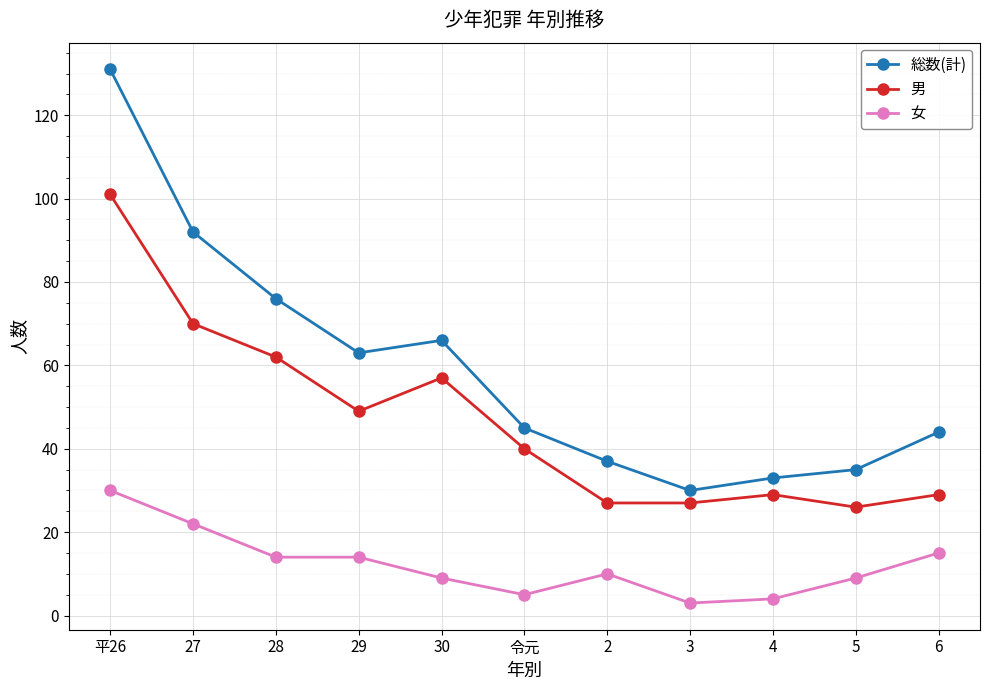

How many distinct data groups are displayed?

3